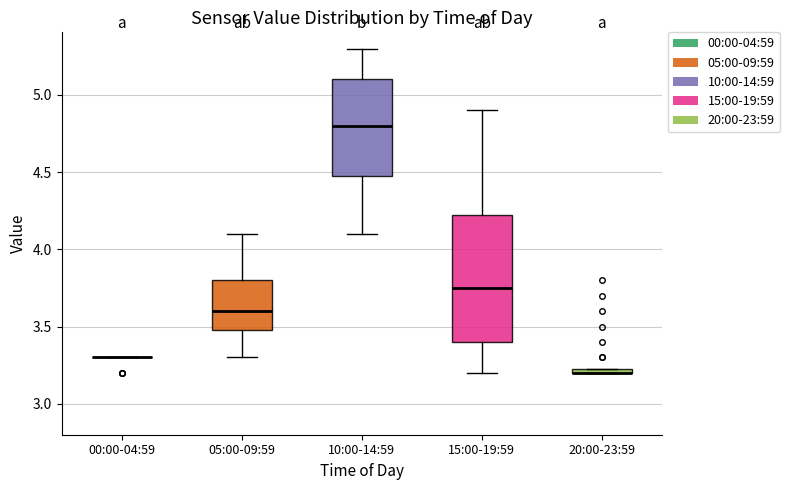

Where does the lower whisker of the box for 10:00-14:59 end on the y-axis? The values are not printed on the chart, so give them approximately, as read against the axis.

4.10